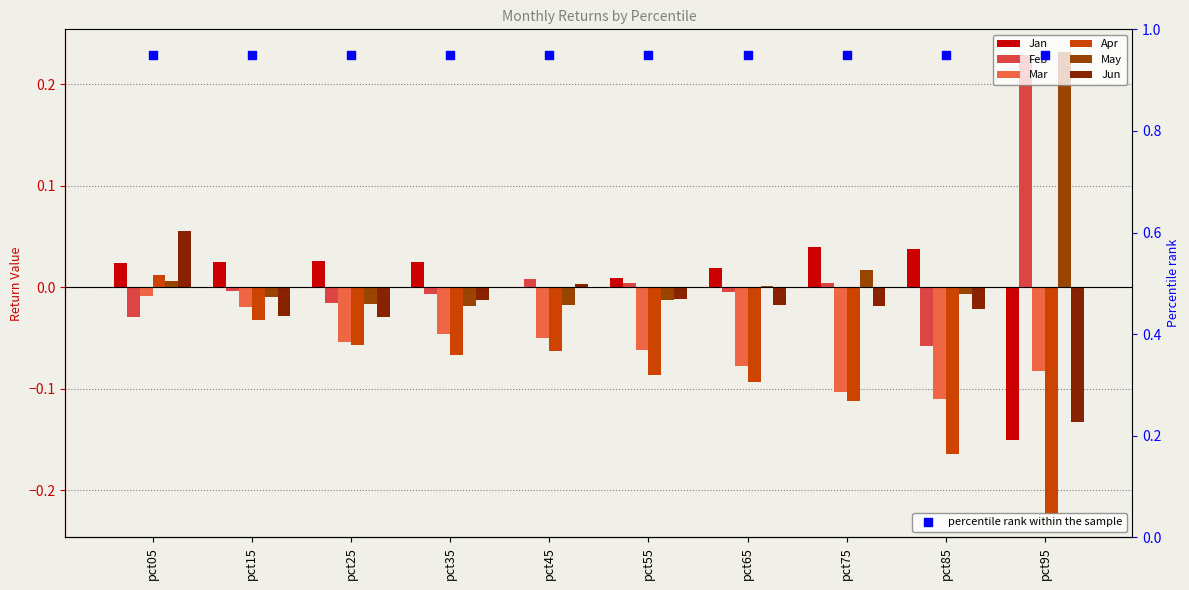

Which series contains the lowest Y value?

Apr